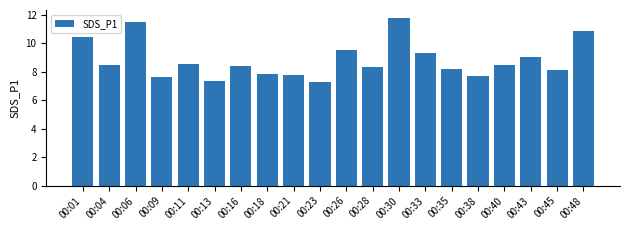

What is the difference between the values at 00:06 and 00:01?

1.1